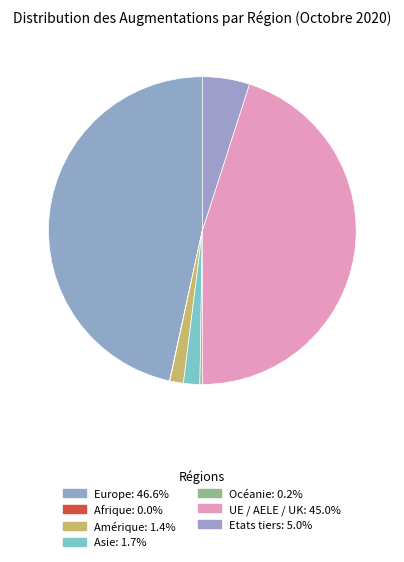

Count the number of slices in the pie.

7